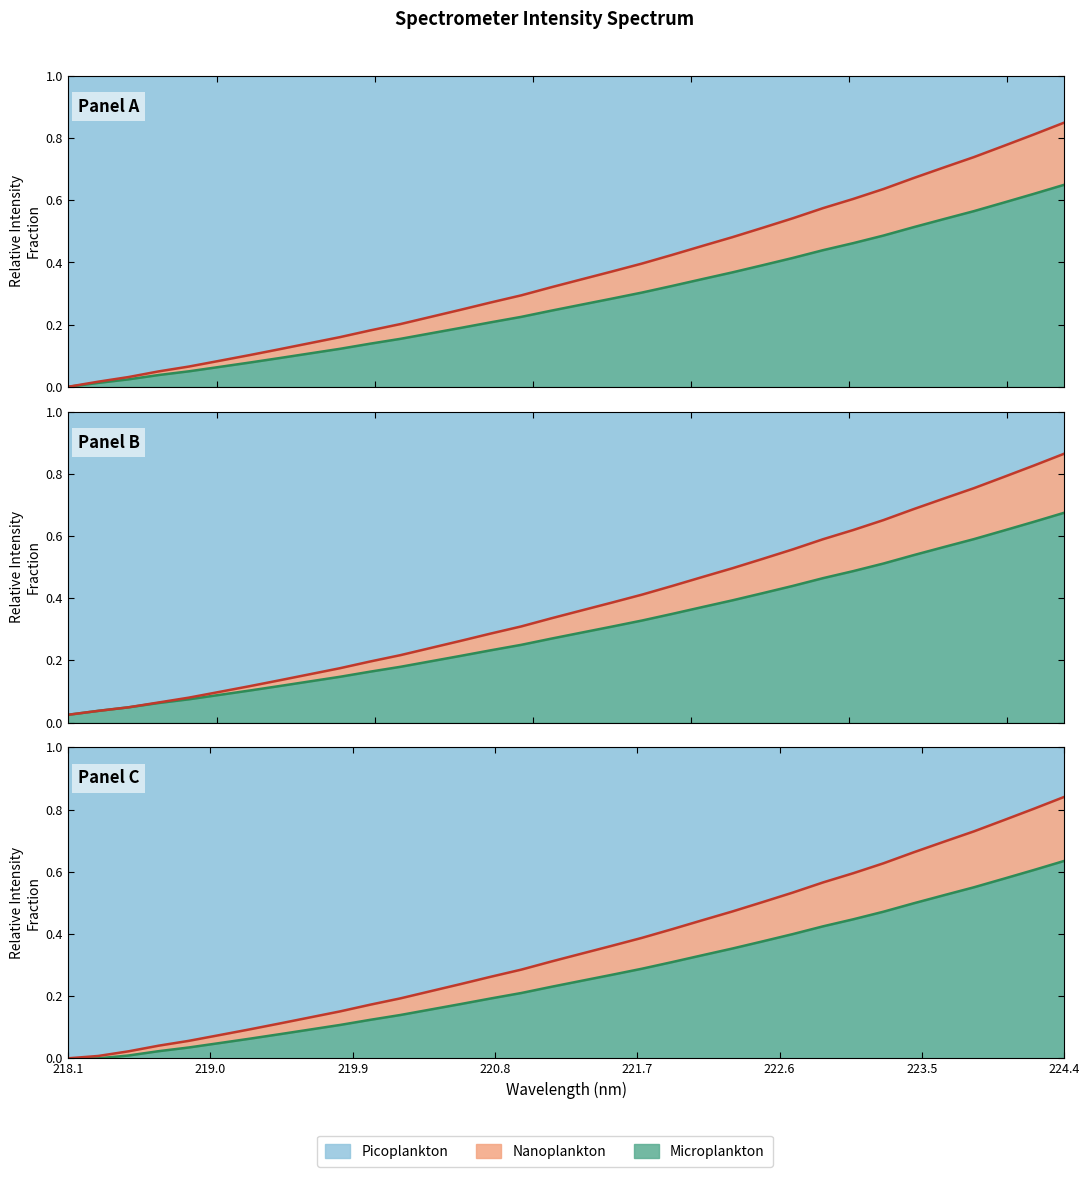

Count the number of values greater than 0.

33